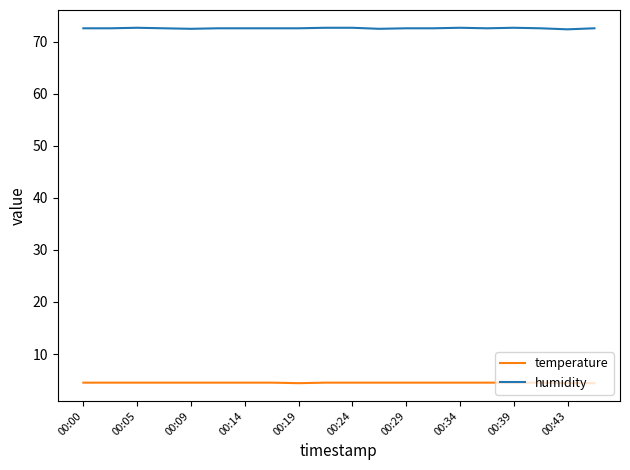

Rank the series by their average value, from highest to lowest.

humidity, temperature